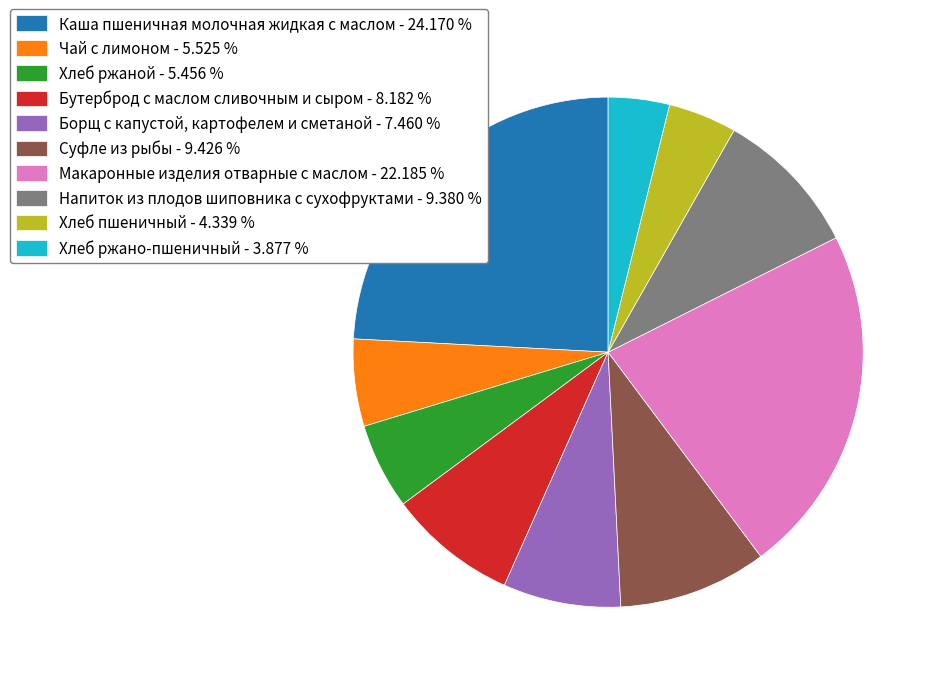

Is it true that Чай с лимоном is 1% of the pie?

False